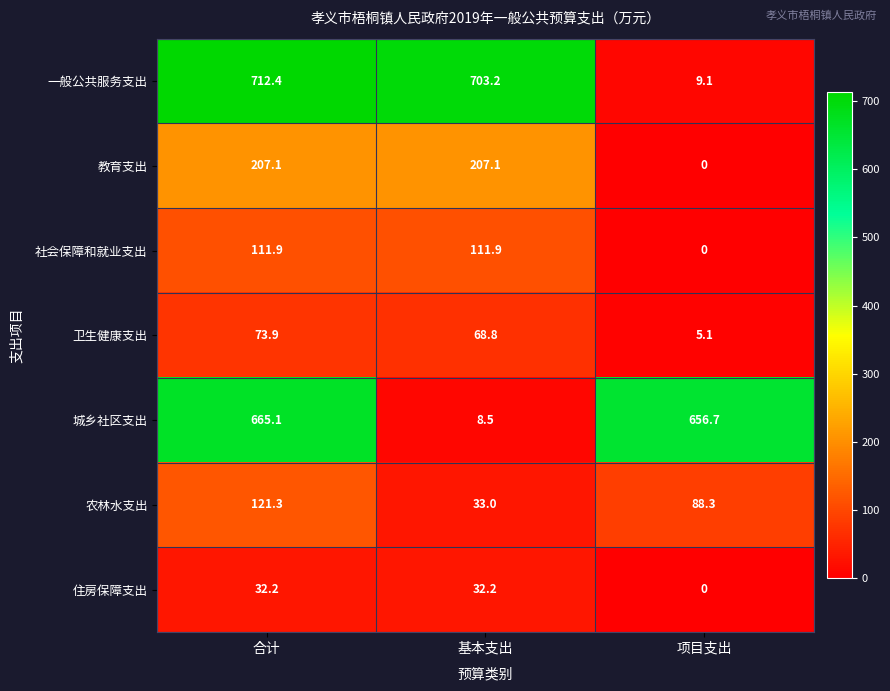

What is the sum of all 教育支出 values?

414.2